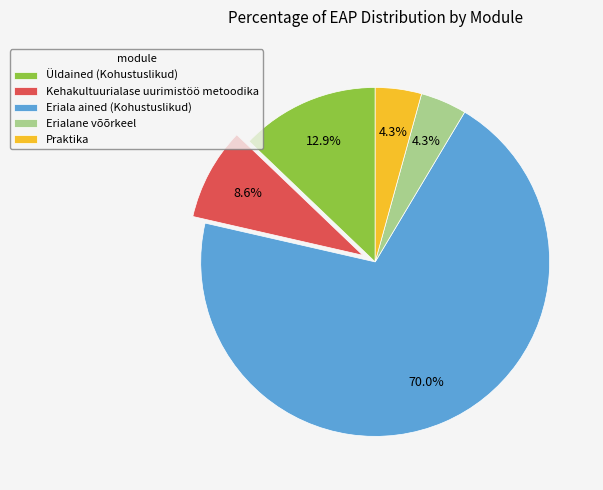

To the nearest percent, what is the average slice percentage?

20%